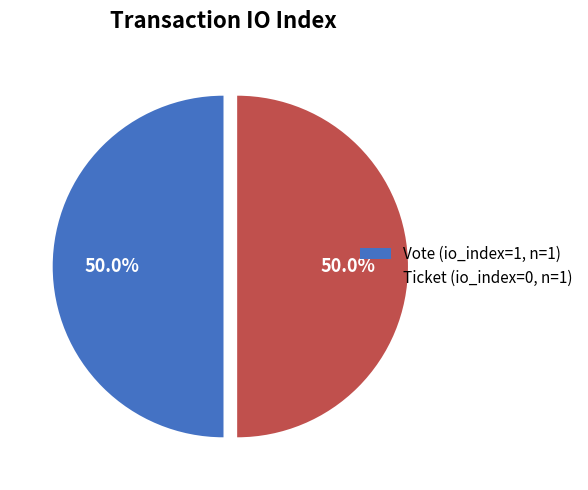

What portion of the pie excludes Ticket (io_index=0, n=1)?

50.0%